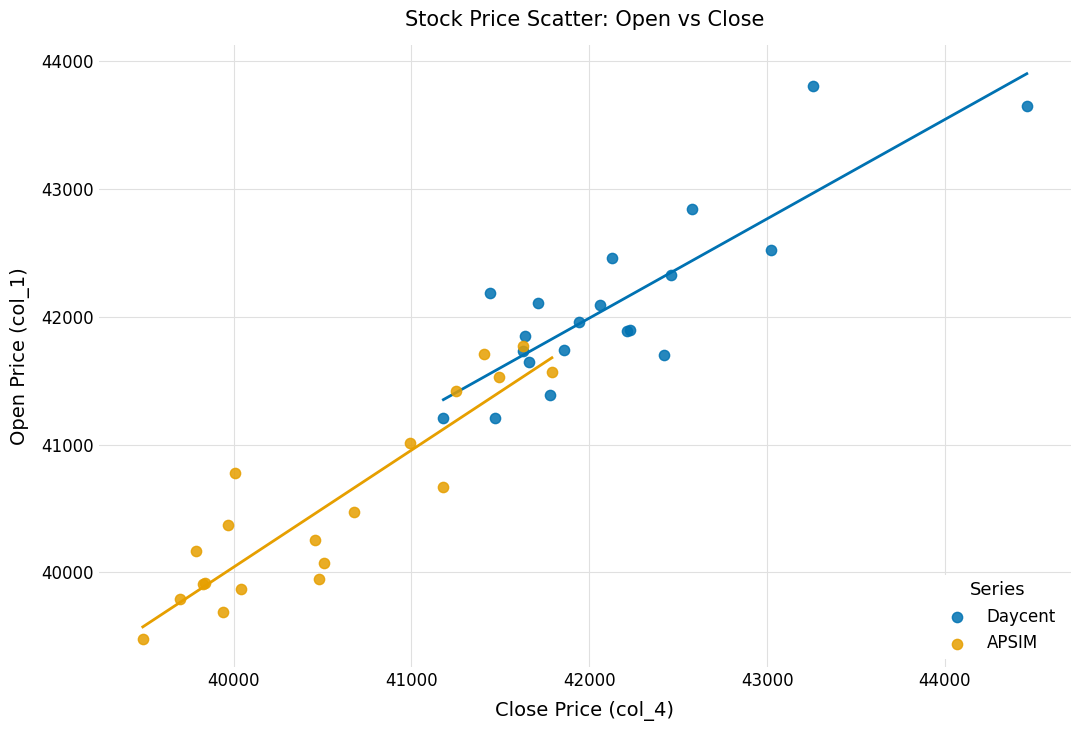

Which series has the largest Y range (max minus min)?

Daycent